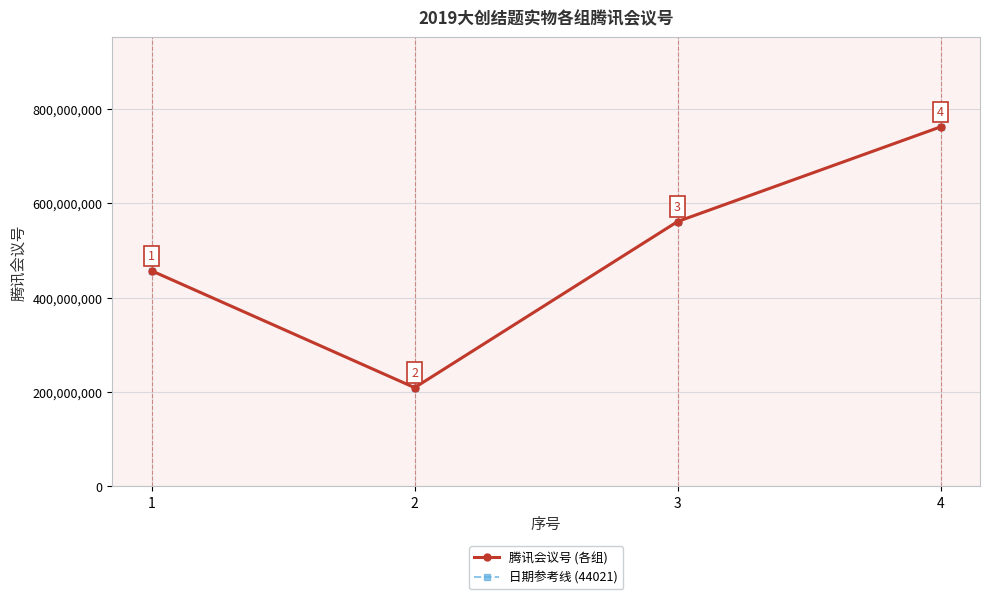

Where is the first local minimum for 腾讯会议号 (各组)?

2